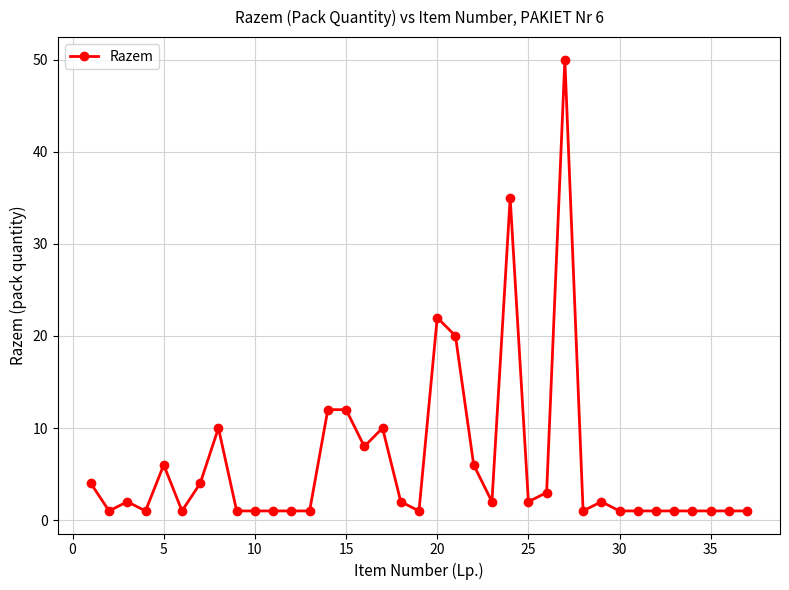

What is the greatest value displayed?

50